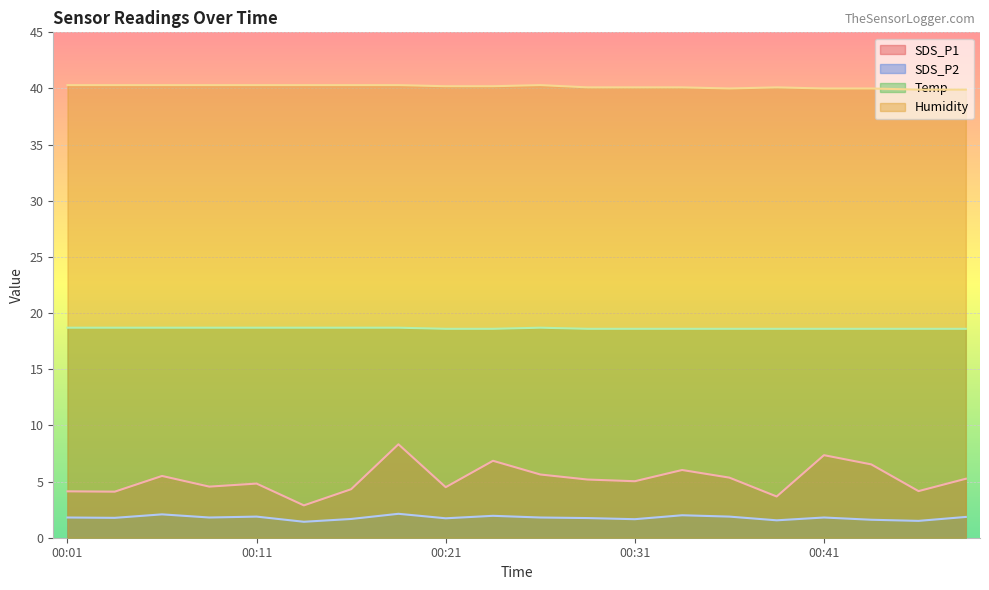

How many lines are shown in the chart?

4